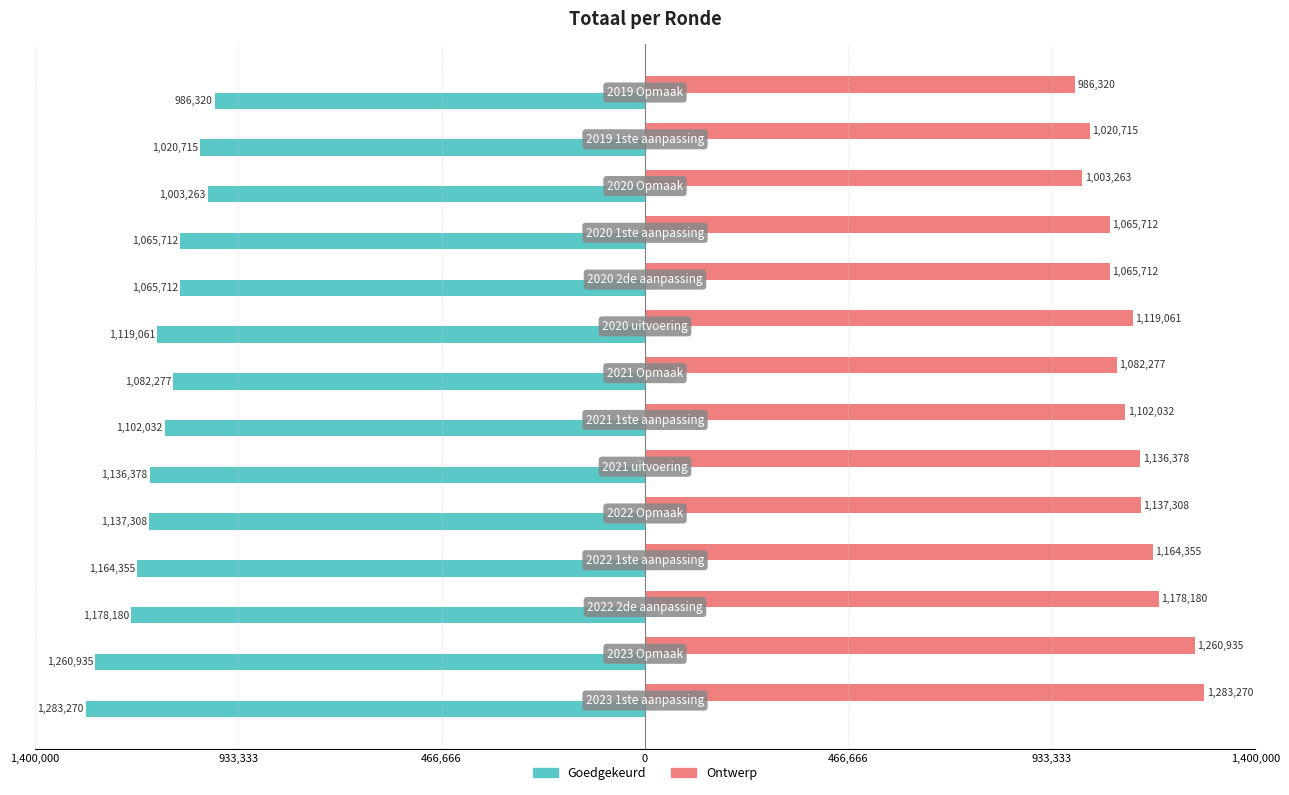

What are all the series names shown in the legend?

Goedgekeurd, Ontwerp